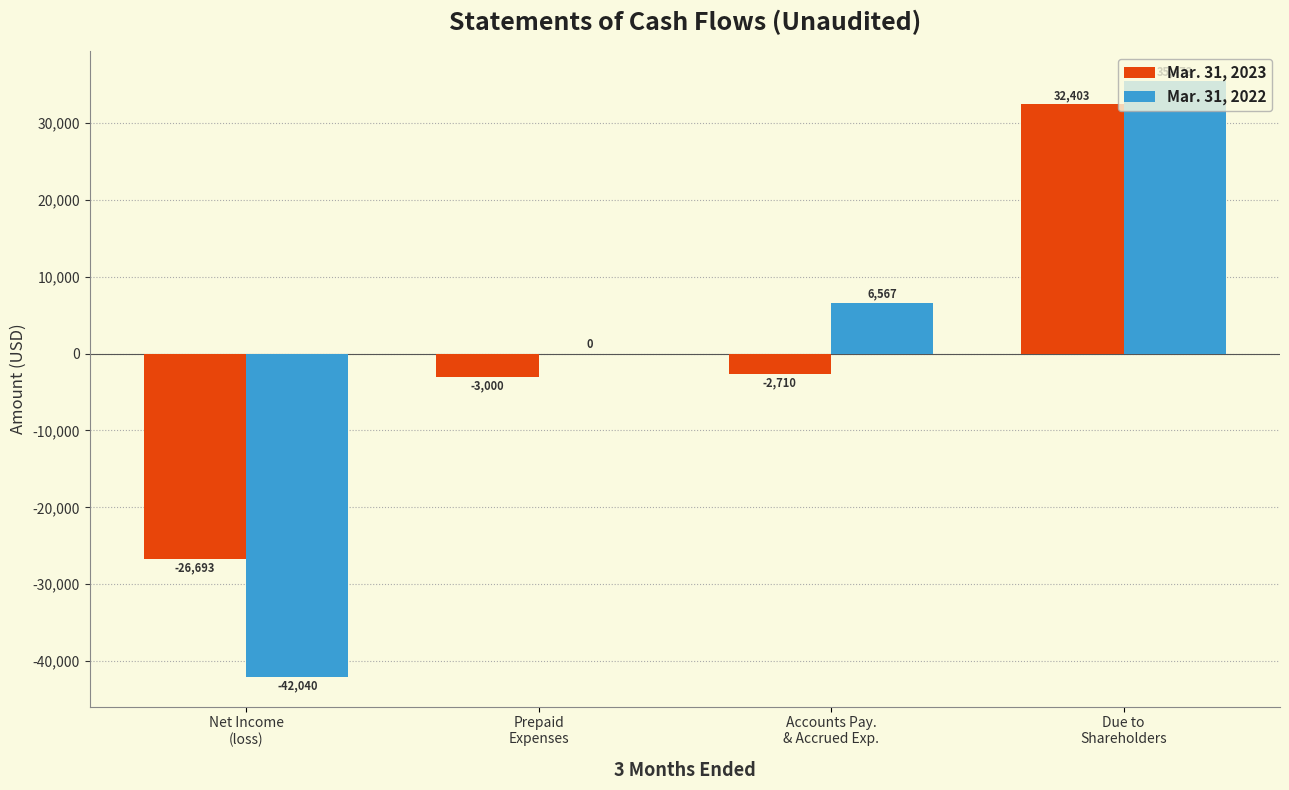

Reading left to right, extract all data points from this chart.

Mar. 31, 2023: -26693	-3000	-2710	32403
Mar. 31, 2022: -42040	0	6567	35473